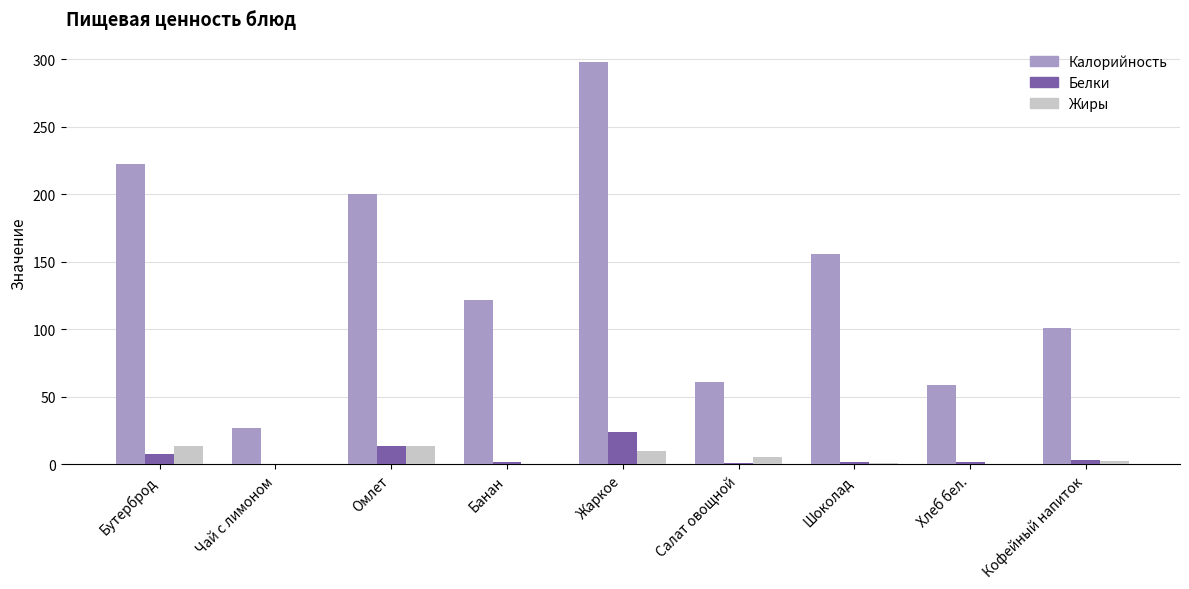

At which label does Жиры first exceed 2?

Бутерброд